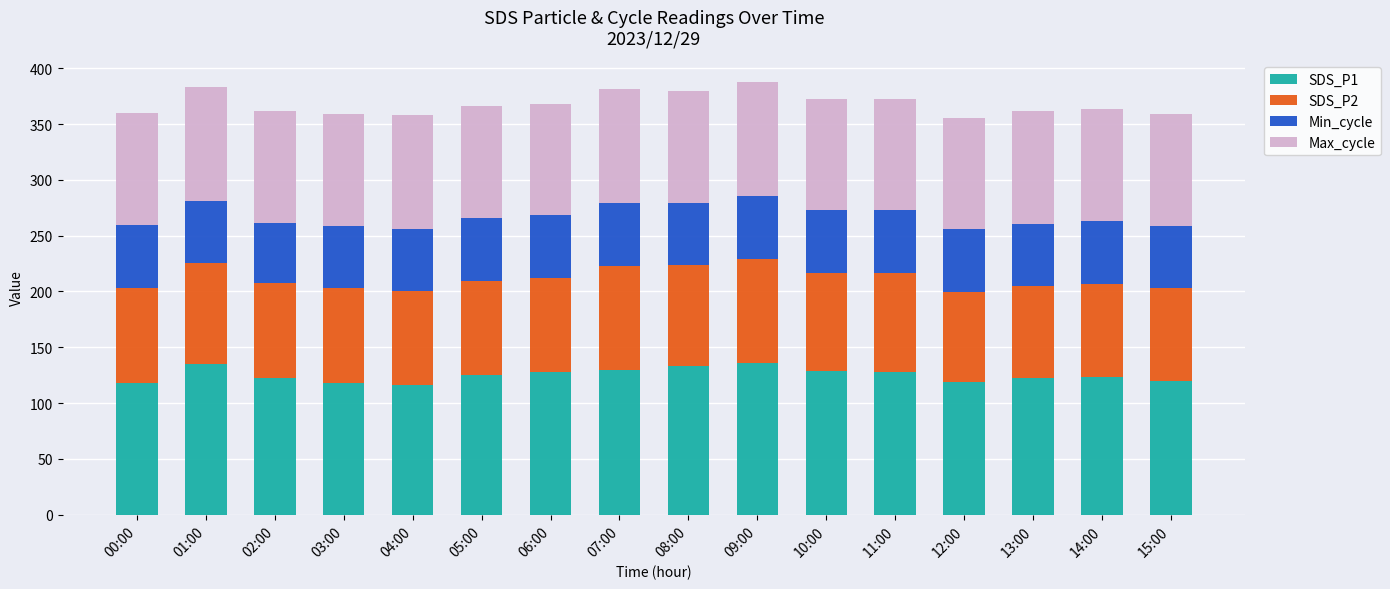

What is the total value across all series at 11:00?

372.8